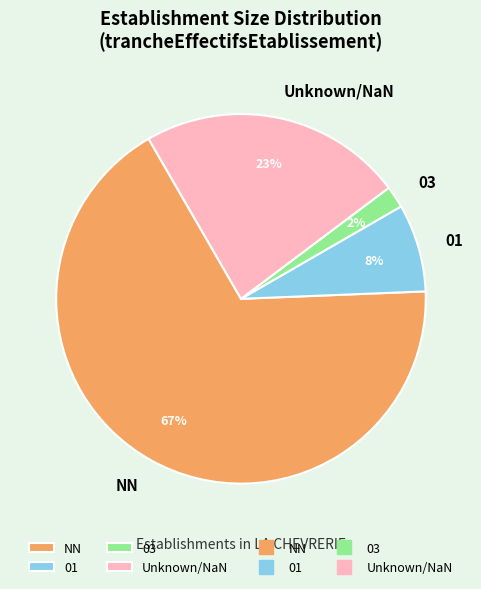

Which slice represents more than half of the pie?

NN